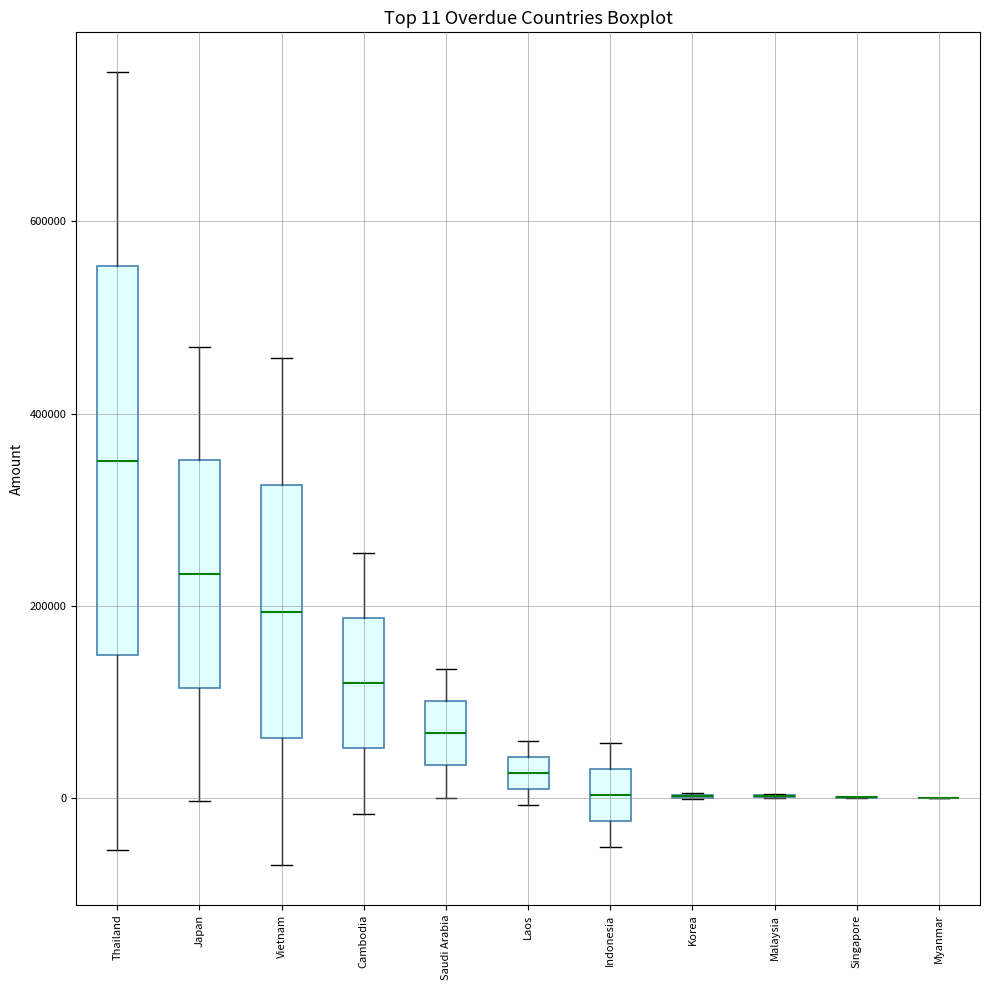

Which box is the tallest, from its lower edge to its upper edge?

Thailand